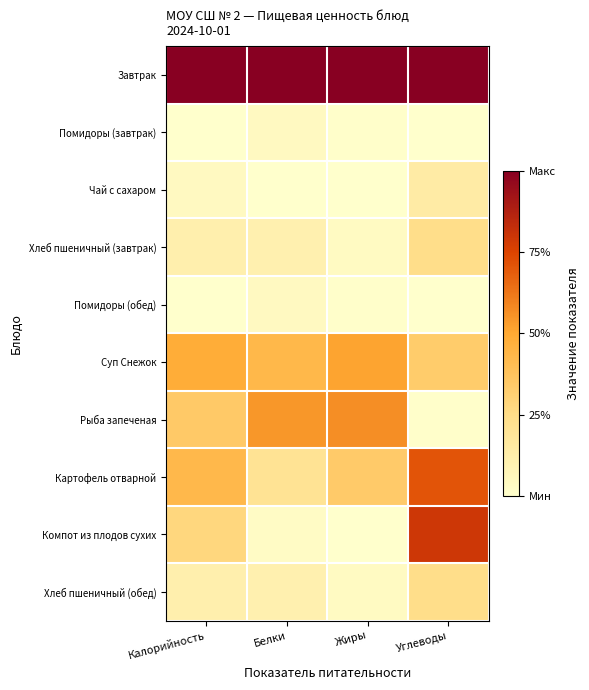

What is the total value across all series at Жиры?

2.5